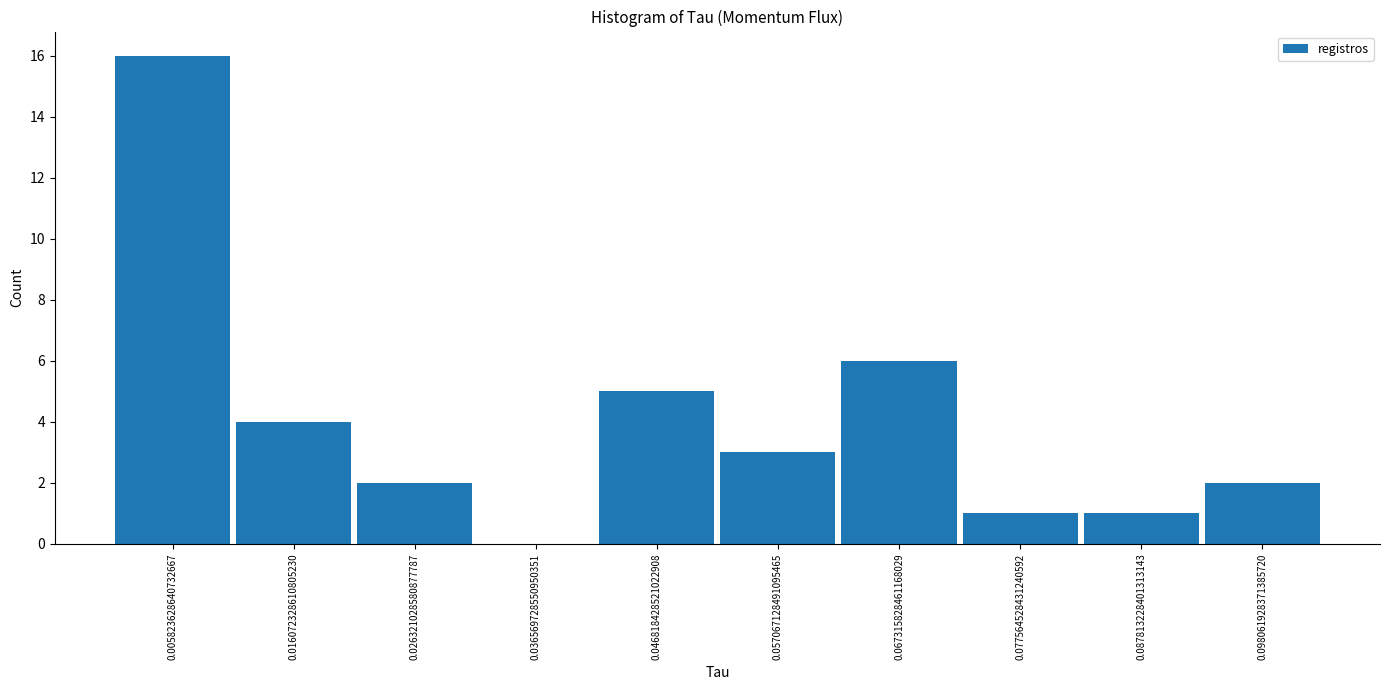

Reading left to right, transcribe this chart: for each bar, give the range it covers on the x-axis and its height. Neither the bar edges nor the heights are printed on the chart, so give them approximately, as read against the axes.

0.000 to 0.010: 16
0.010 to 0.022: 4
0.022 to 0.032: 2
0.032 to 0.042: 0
0.042 to 0.052: 5
0.052 to 0.062: 3
0.062 to 0.072: 6
0.072 to 0.082: 1
0.082 to 0.092: 1
0.092 to 0.104: 2